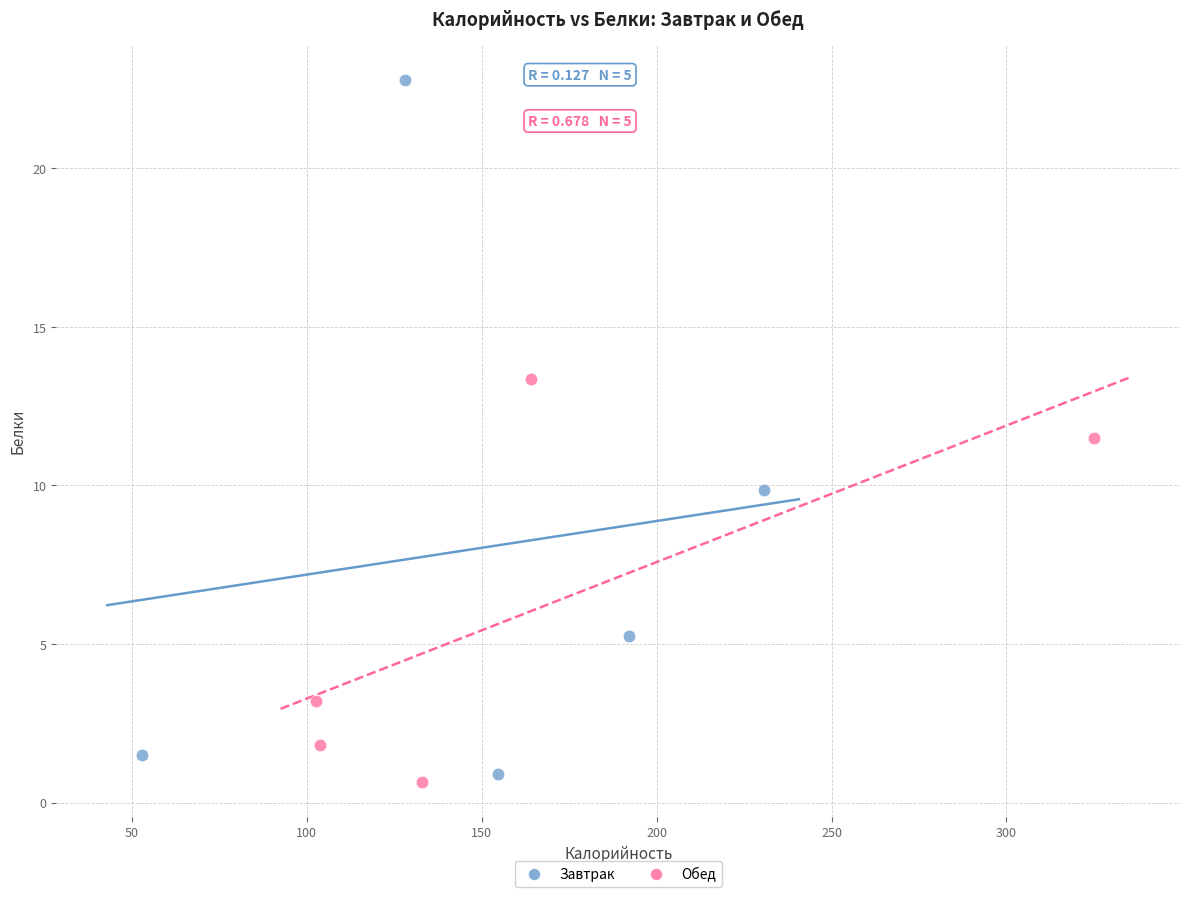

Which series reaches the maximum Y coordinate?

Завтрак